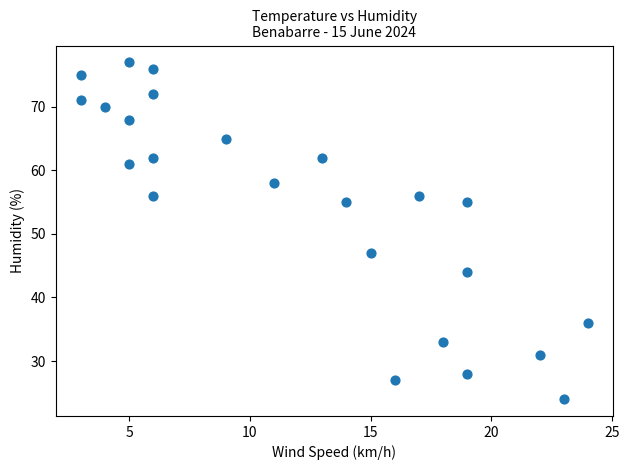

What is the range of X values (max minus min)?

21